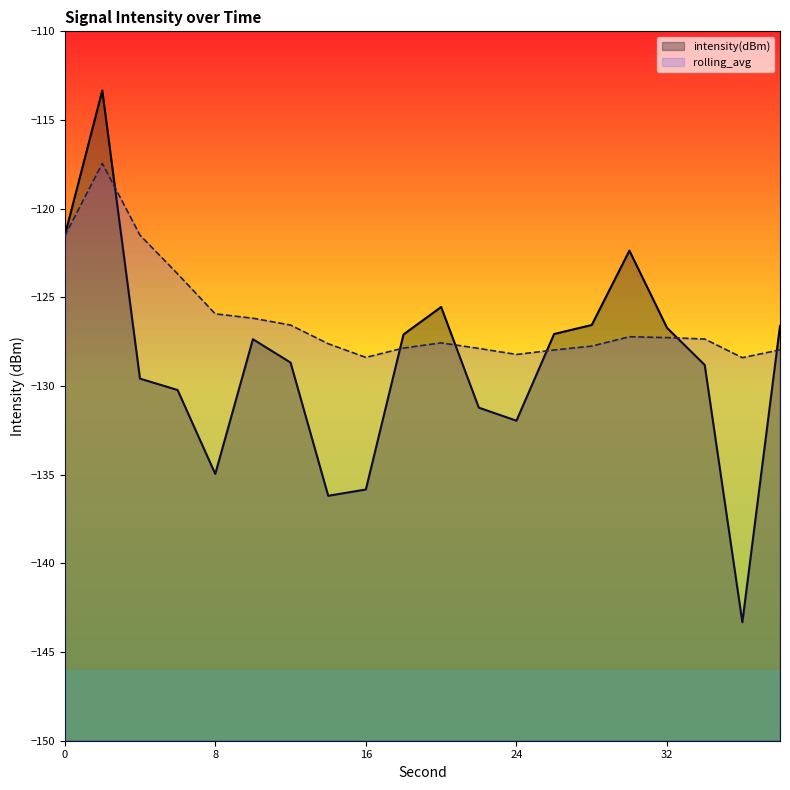

Rank the series at 2 from highest to lowest value.

intensity(dBm), rolling_avg